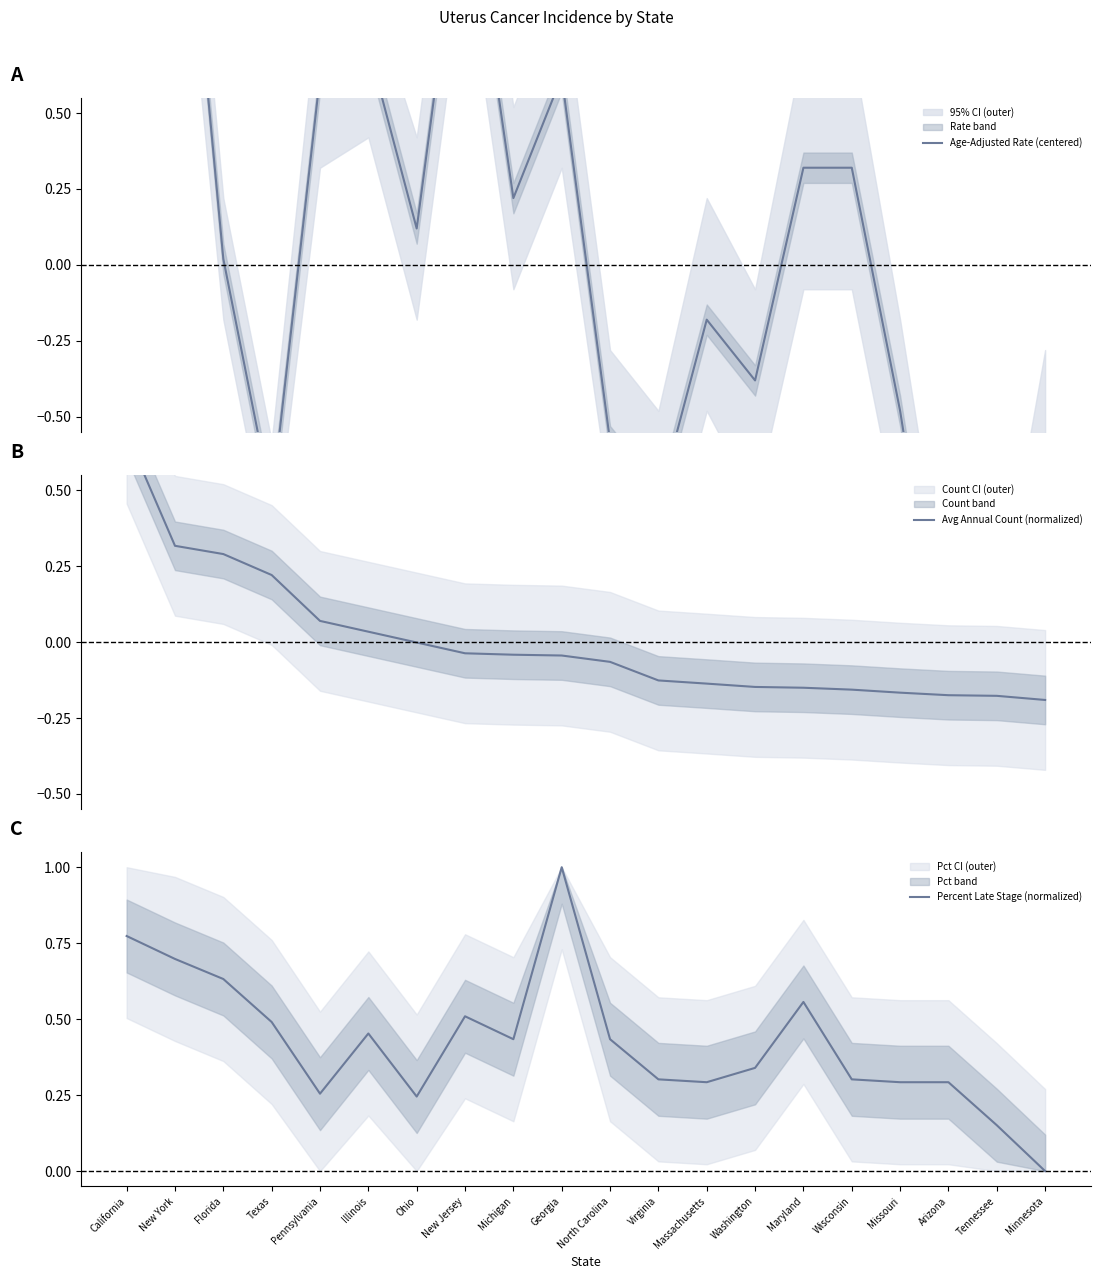

Which series changed the most between Florida and Tennessee?

Age-Adjusted Rate (centered)